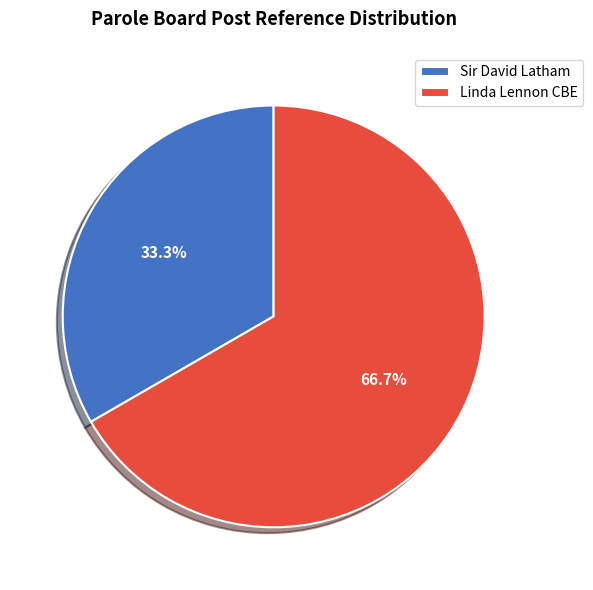

How many slices are in this pie chart?

2